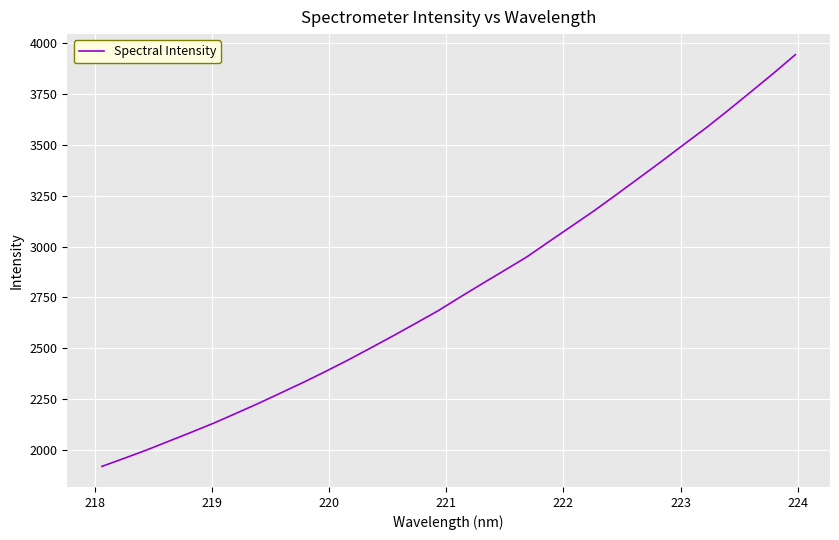

What is the maximum value shown in the chart?

3944.5